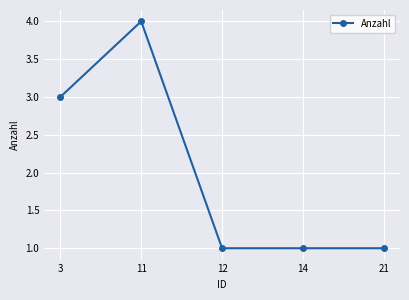

What is the difference between the maximum and minimum values?

3